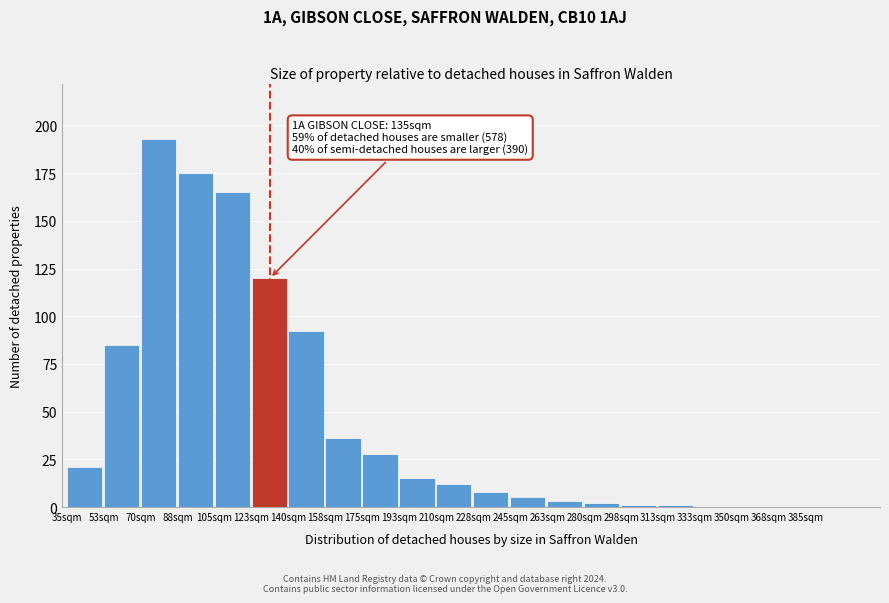

Reading left to right, extract all data points from this chart.

35sqm=21	53sqm=85	70sqm=193	88sqm=175	105sqm=165	123sqm=120	140sqm=92	158sqm=36	175sqm=28	193sqm=15	210sqm=12	228sqm=8	245sqm=5	263sqm=3	280sqm=2	298sqm=1	313sqm=1	333sqm=0	350sqm=0	368sqm=0	385sqm=0